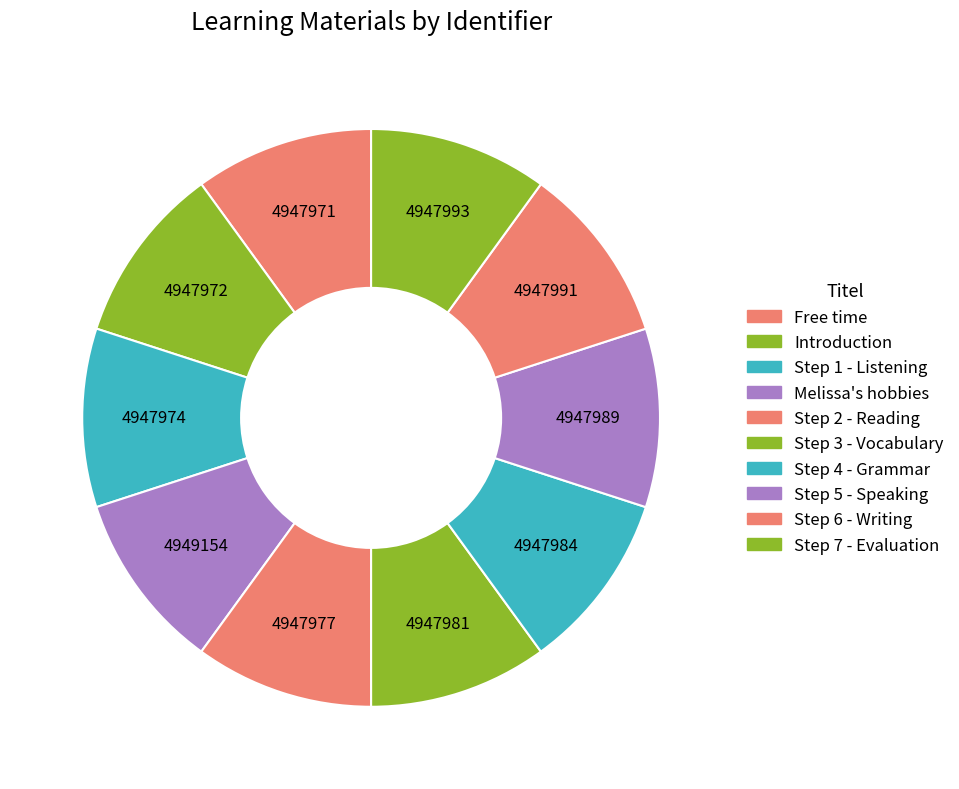

How many slices are in this pie chart?

10